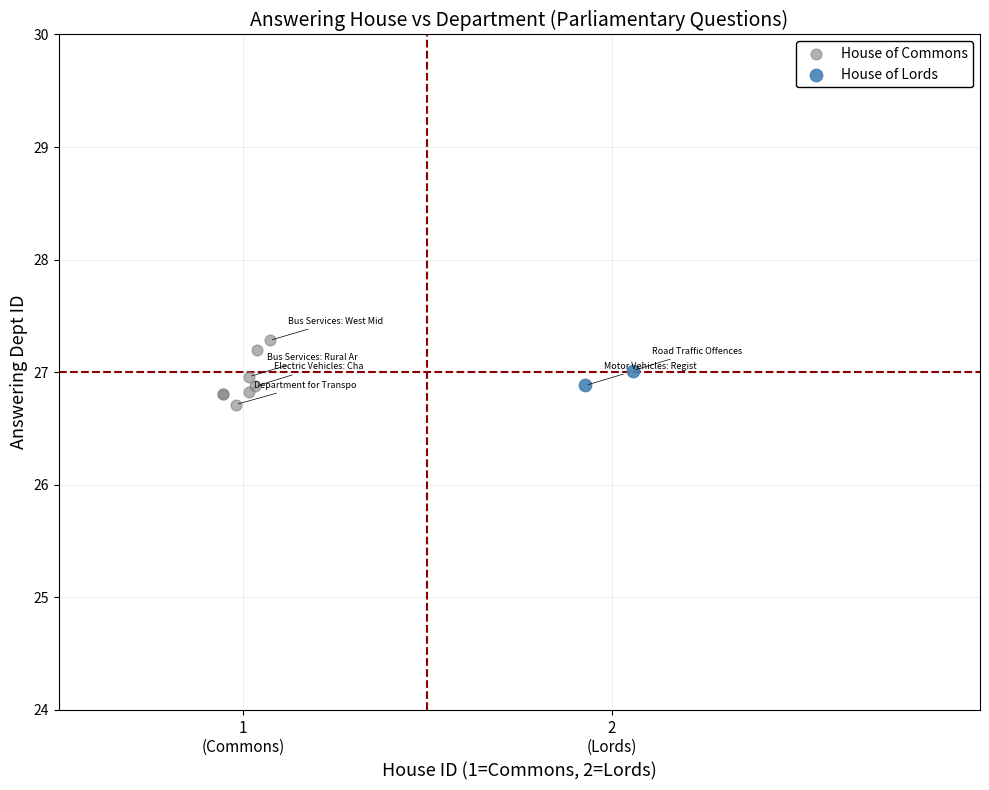

Which series reaches the maximum Y coordinate?

House of Commons